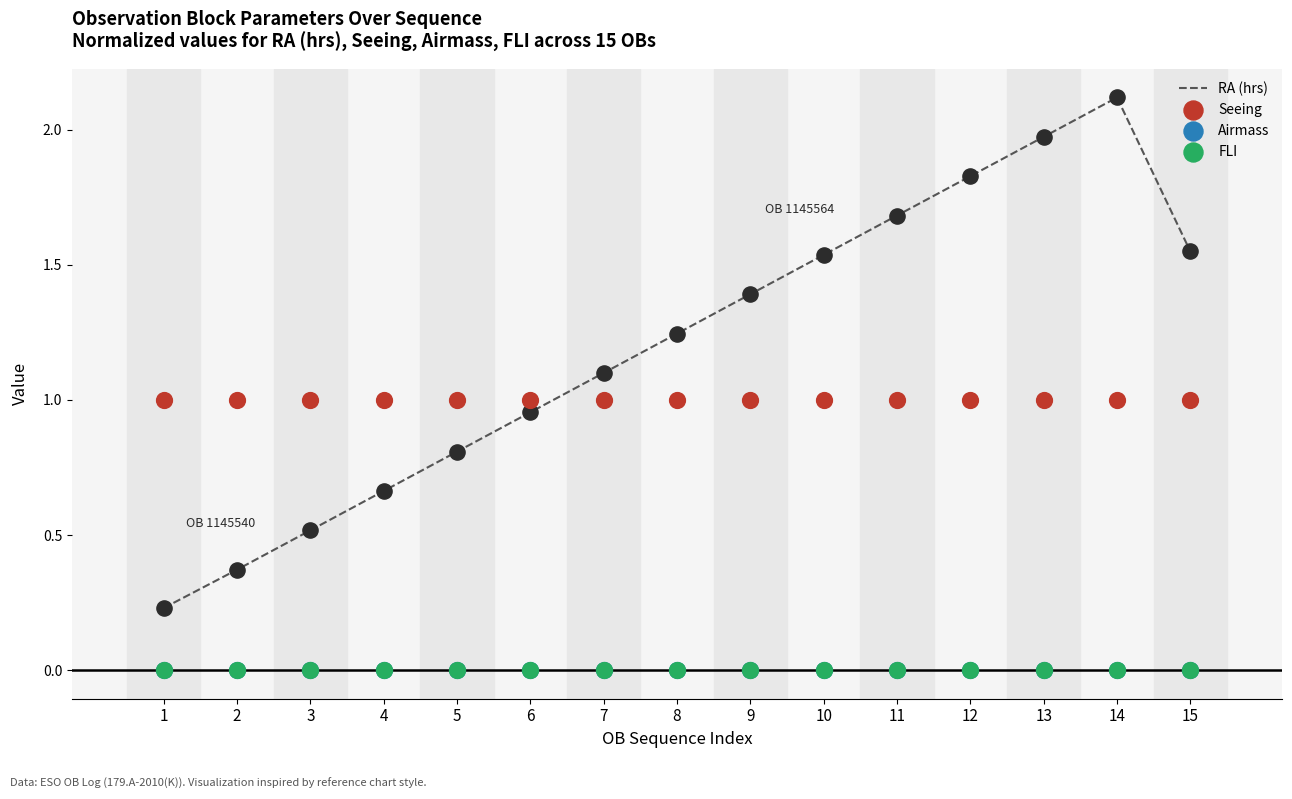

What are all the series names shown in the legend?

RA (hrs), Seeing, Airmass, FLI